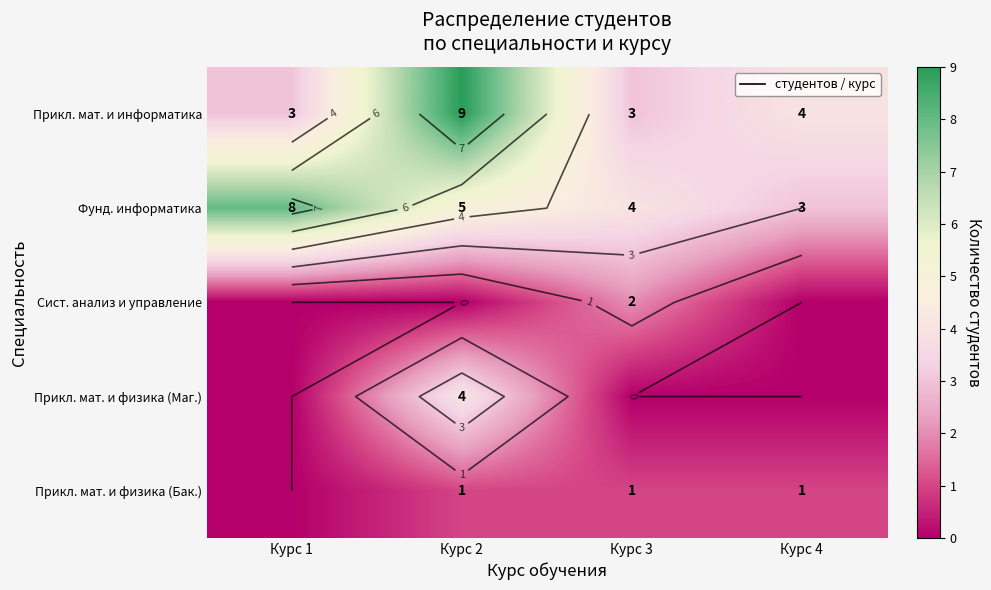

True or false: Прикл. мат. и информатика has a value of 3 at Курс 1.

True